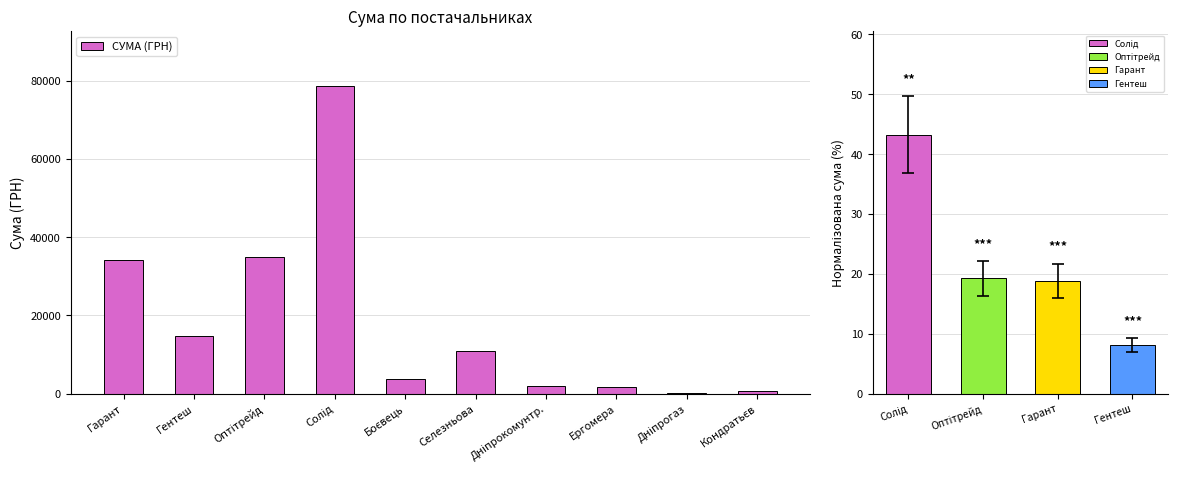

At which label does the data first exceed 10800?

Гарант